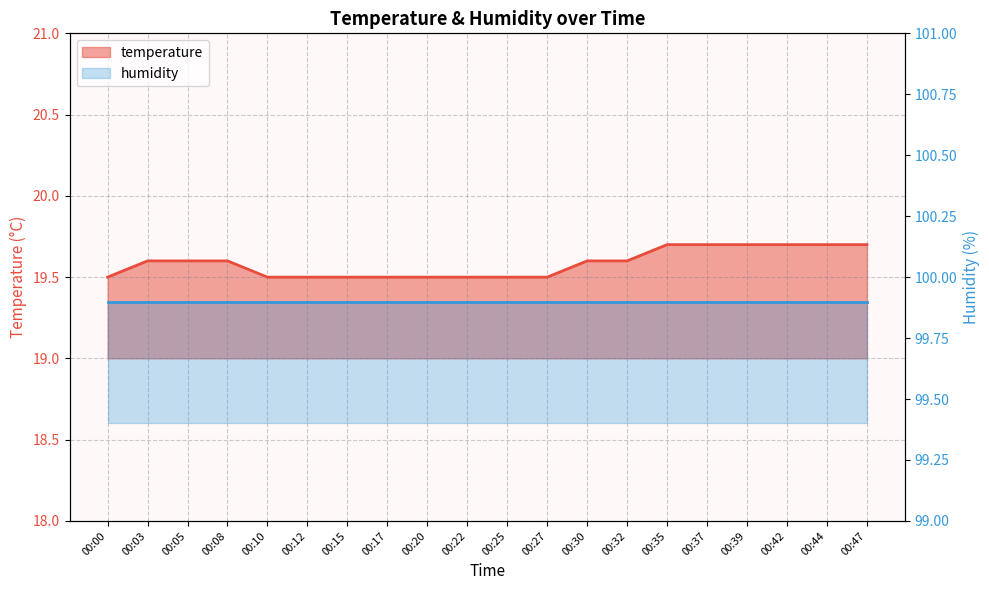

List the labels in order of value, largest first.

00:35, 00:37, 00:39, 00:42, 00:44, 00:47, 00:03, 00:05, 00:08, 00:30, 00:32, 00:00, 00:10, 00:12, 00:15, 00:17, 00:20, 00:22, 00:25, 00:27